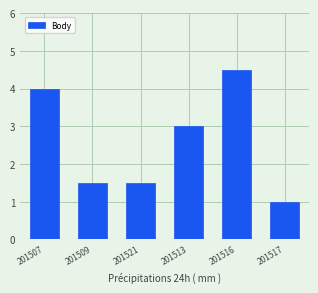

How many data points are less than 3?

3